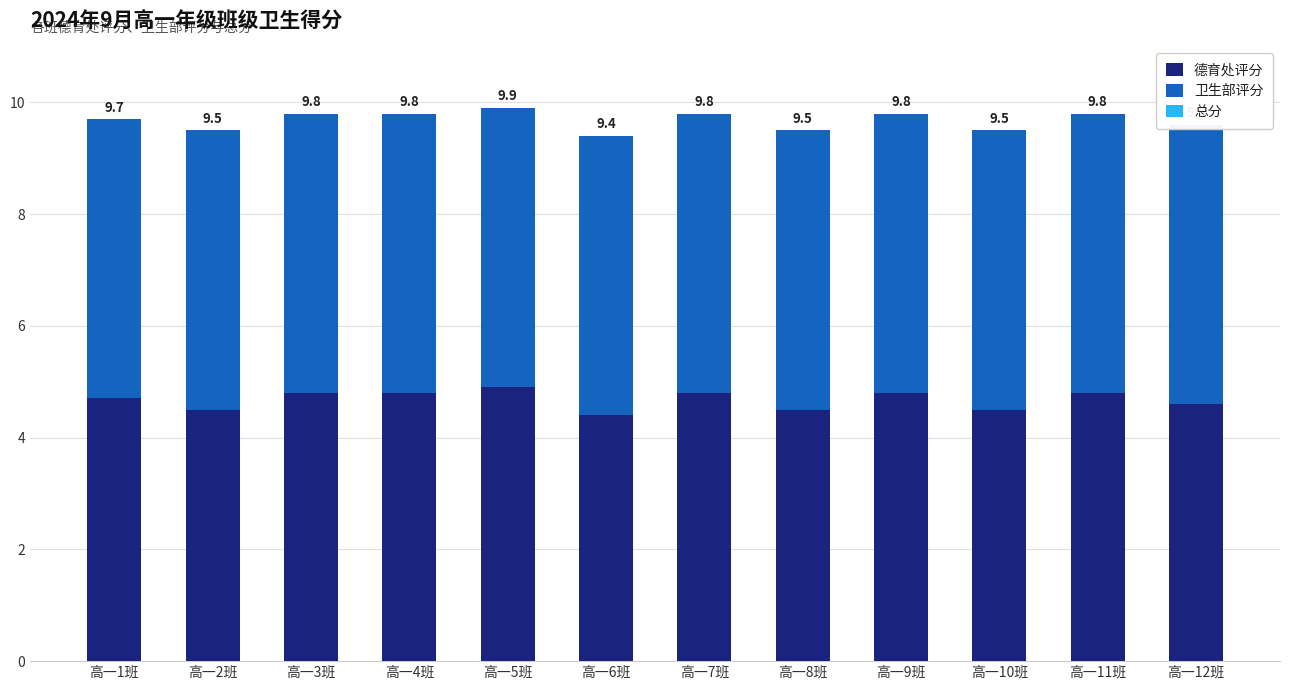

What value does the 德育处评分 series have at 高一3班?

4.8